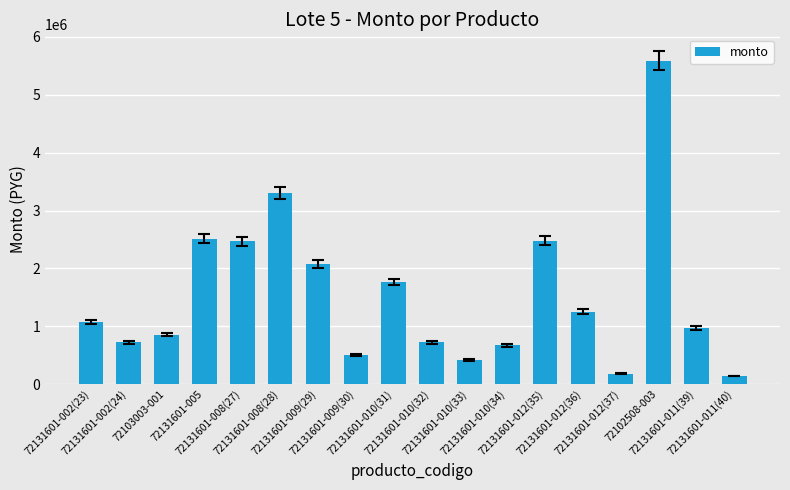

What is the maximum value shown in the chart?

5590400